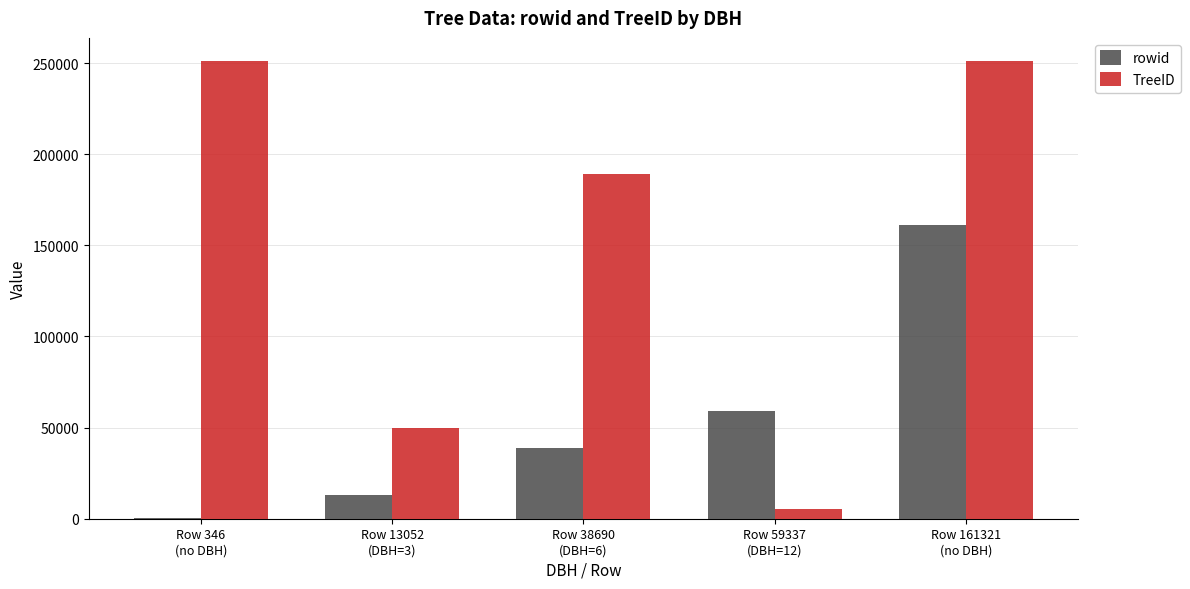

Does the chart contain stacked bars?

No